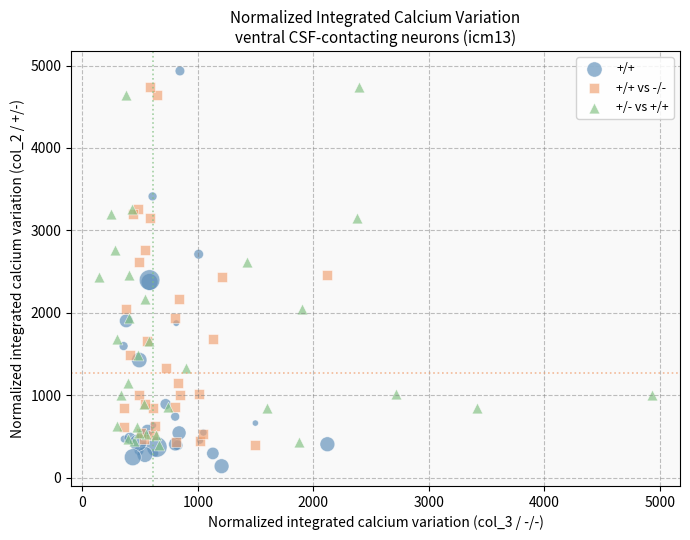

What are all the series names shown in the legend?

+/+, +/+ vs -/-, +/- vs +/+